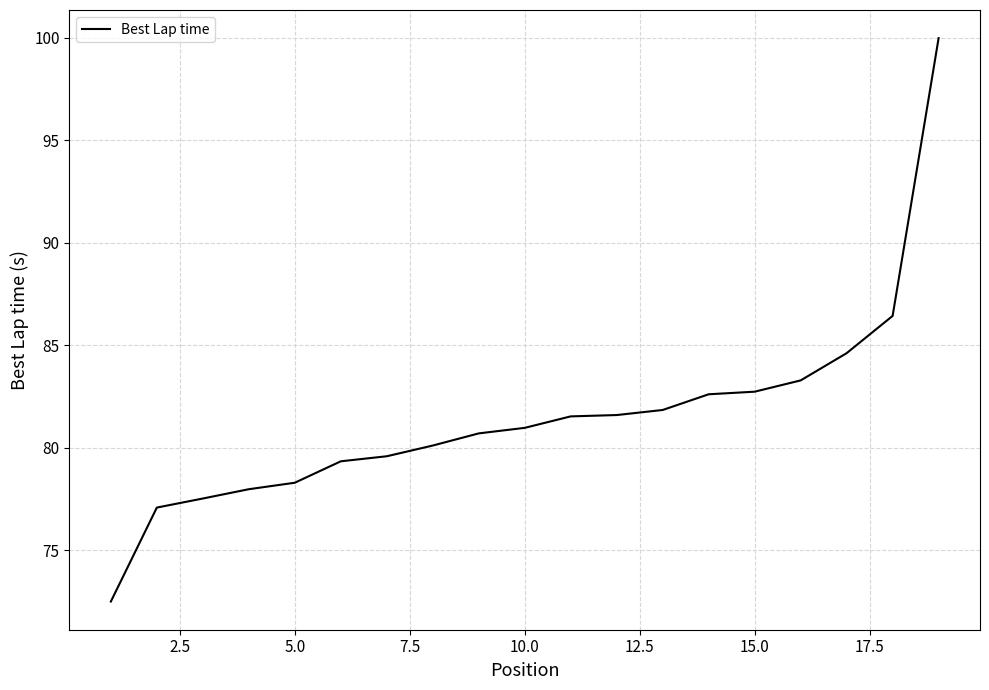

Does the chart display data point markers on the line(s)?

No